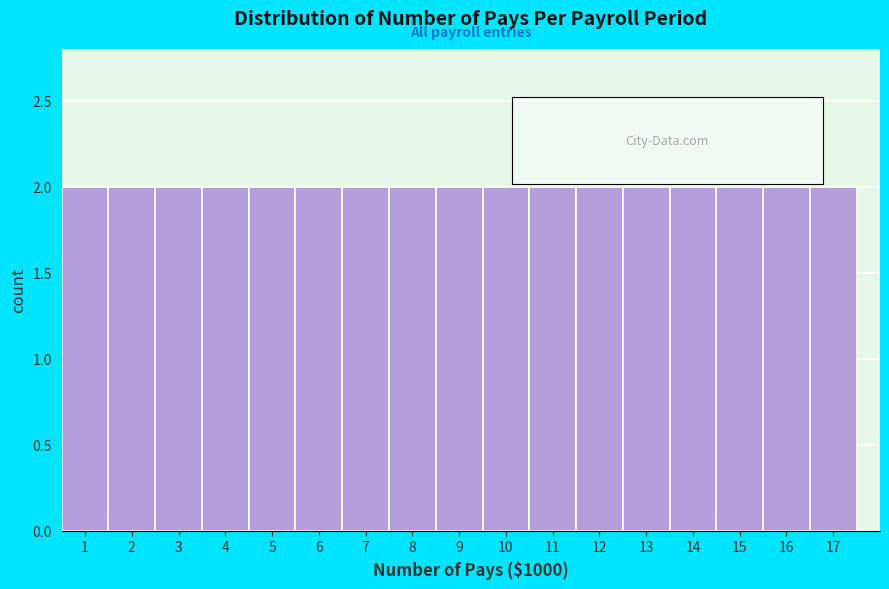

Reading left to right, transcribe this chart: for each bar, give the range it covers on the x-axis and its height. The values are not printed on the chart, so give them approximately, as read against the axis.

0.5 to 1.5: 2
1.5 to 2.5: 2
2.5 to 3.5: 2
3.5 to 4.5: 2
4.5 to 5.5: 2
5.5 to 6.5: 2
6.5 to 7.5: 2
7.5 to 8.5: 2
8.5 to 9.5: 2
9.5 to 10.5: 2
10.5 to 11.5: 2
11.5 to 12.5: 2
12.5 to 13.5: 2
13.5 to 14.5: 2
14.5 to 15.5: 2
15.5 to 16.5: 2
16.5 to 17.5: 2